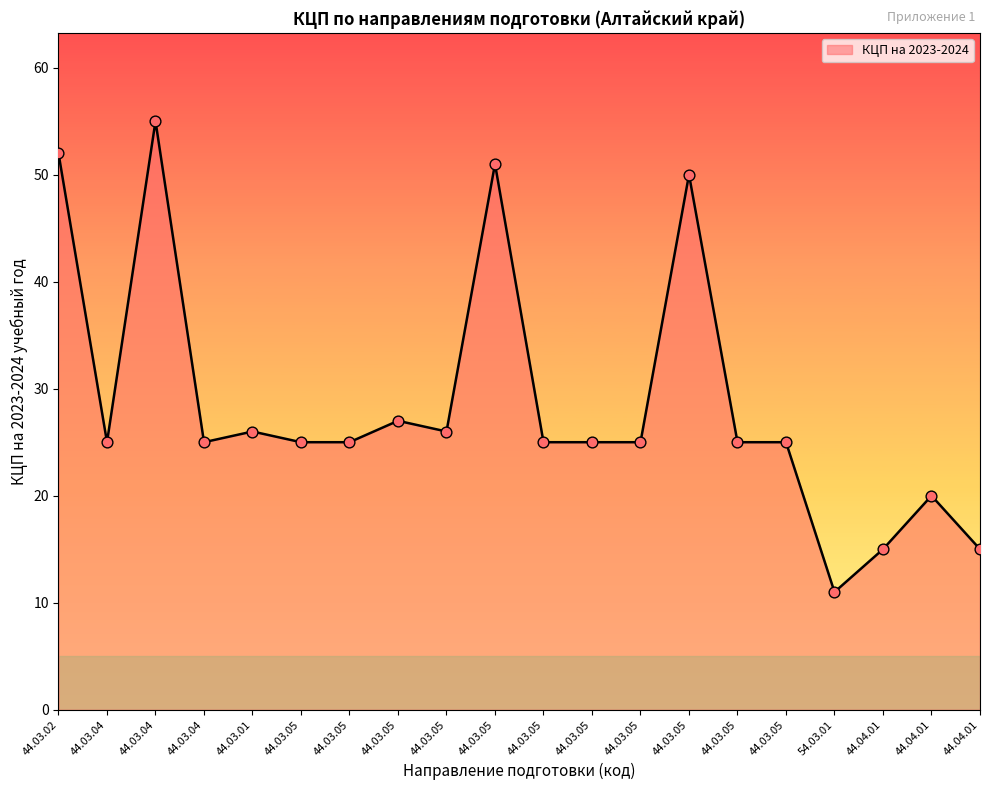

Between 44.03.04 and 44.03.04, which is larger?

44.03.04